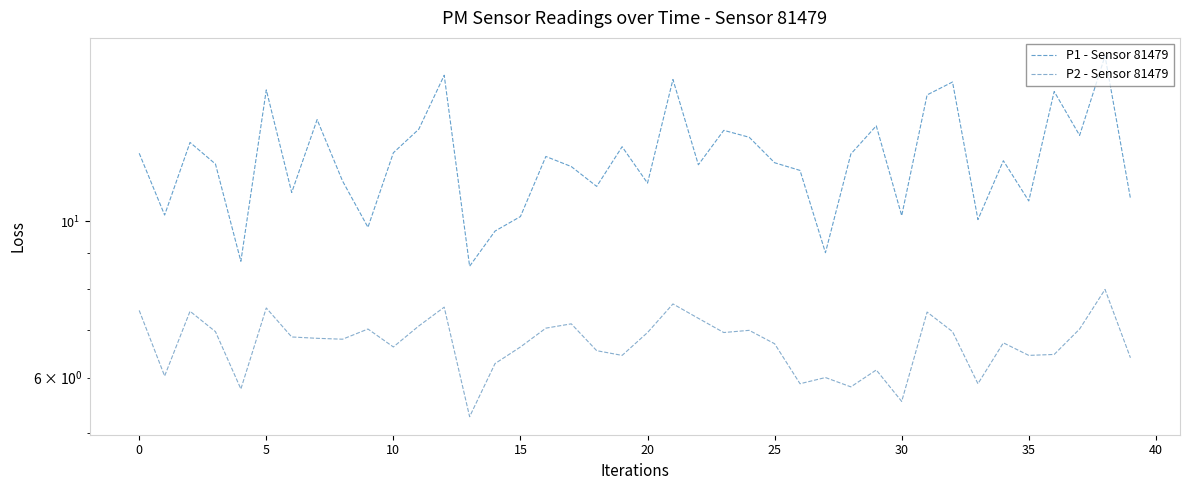

What is the sum of all P2 - Sensor 81479 values?

268.7